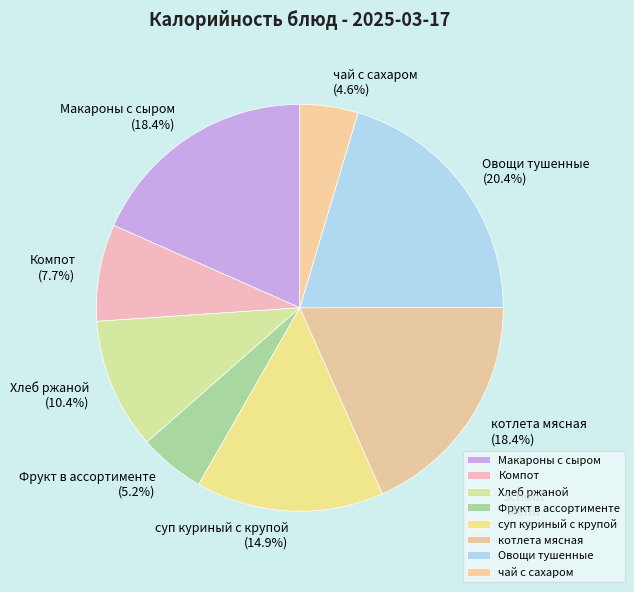

Which category has the biggest portion of the pie?

Овощи тушенные